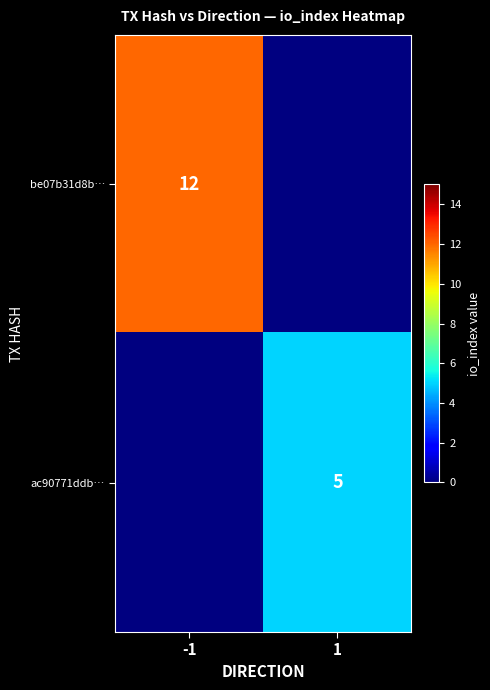

Between 1 and -1, which is larger?

-1